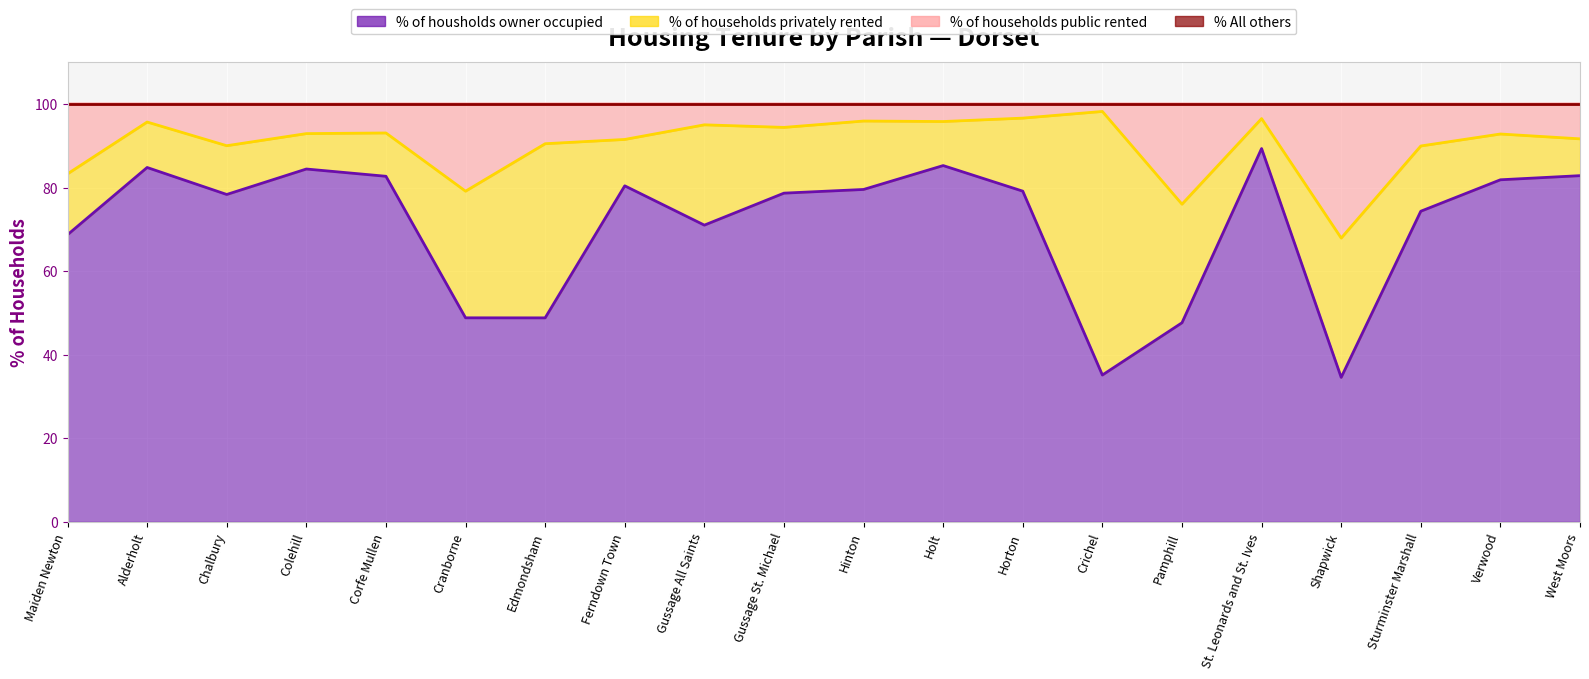

What is the label of the 8th point from the left?

Ferndown Town